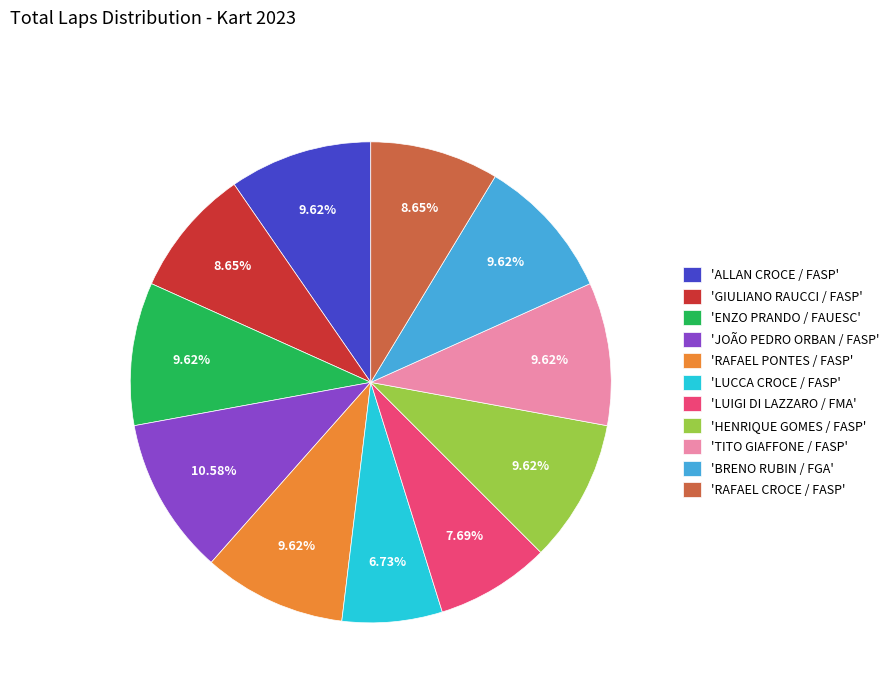

Which has a higher value, 'ENZO PRANDO / FAUESC' or 'LUCCA CROCE / FASP'?

'ENZO PRANDO / FAUESC'